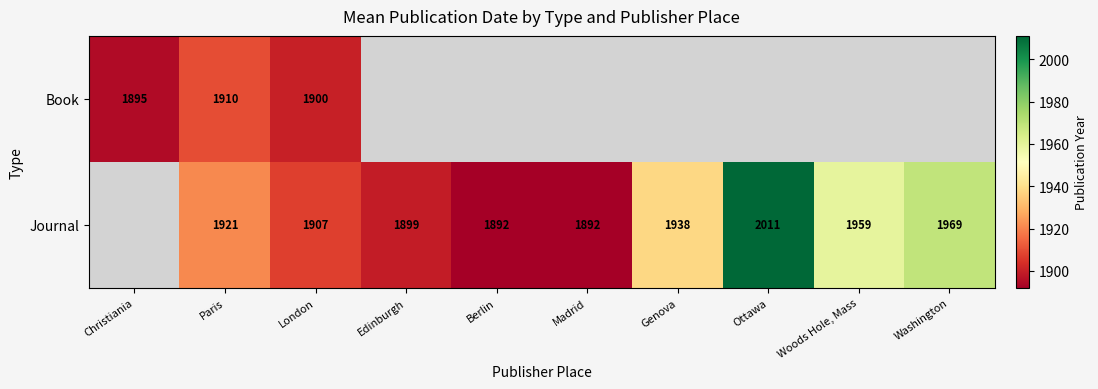

What is the sum of the Journal values at Madrid and Berlin?

3784